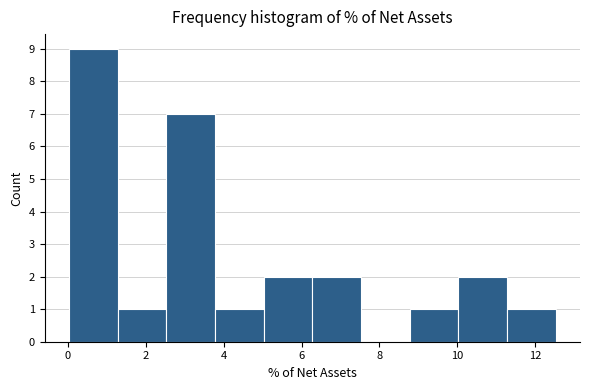

Reading left to right, list every bar in this chart as the range it spans on the x-axis followed by its height. Neither the bar edges nor the heights are printed on the chart, so give them approximately, as read against the axes.

0.0 to 1.2: 9
1.2 to 2.6: 1
2.6 to 3.8: 7
3.8 to 5.0: 1
5.0 to 6.2: 2
6.2 to 7.6: 2
7.6 to 8.8: 0
8.8 to 10.0: 1
10.0 to 11.2: 2
11.2 to 12.6: 1